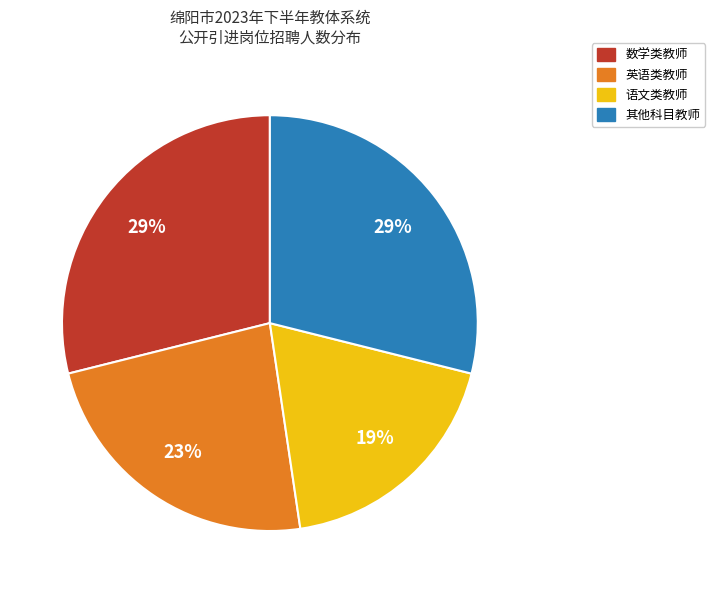

To the nearest percent, what is the average slice percentage?

25%